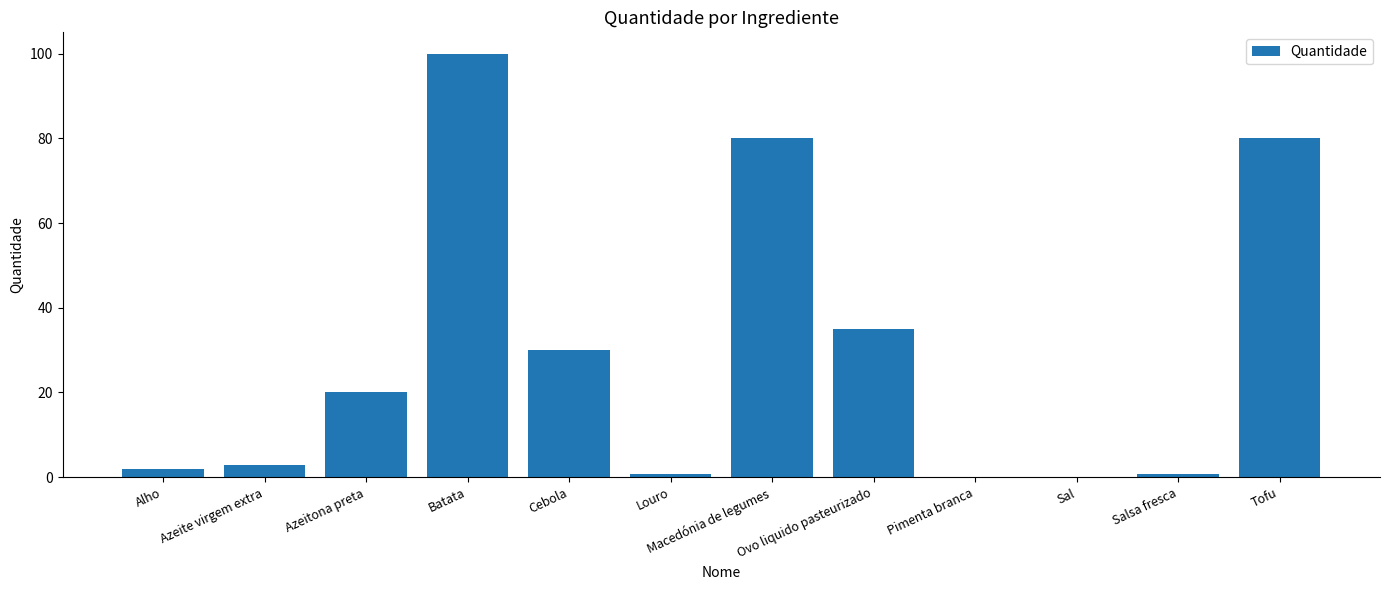

Count the number of data series in this chart.

1